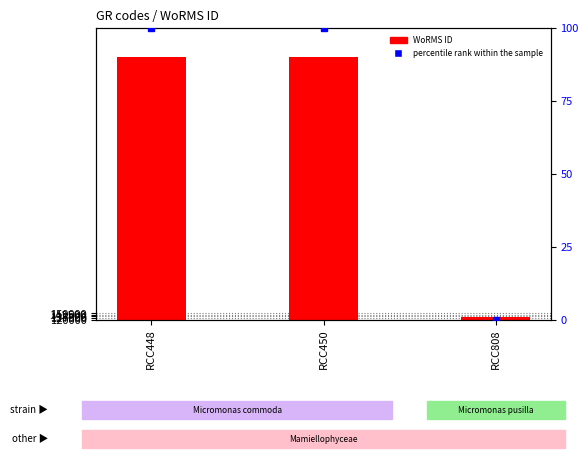

Between RCC448 and RCC808, which series saw the biggest shift?

WoRMS ID